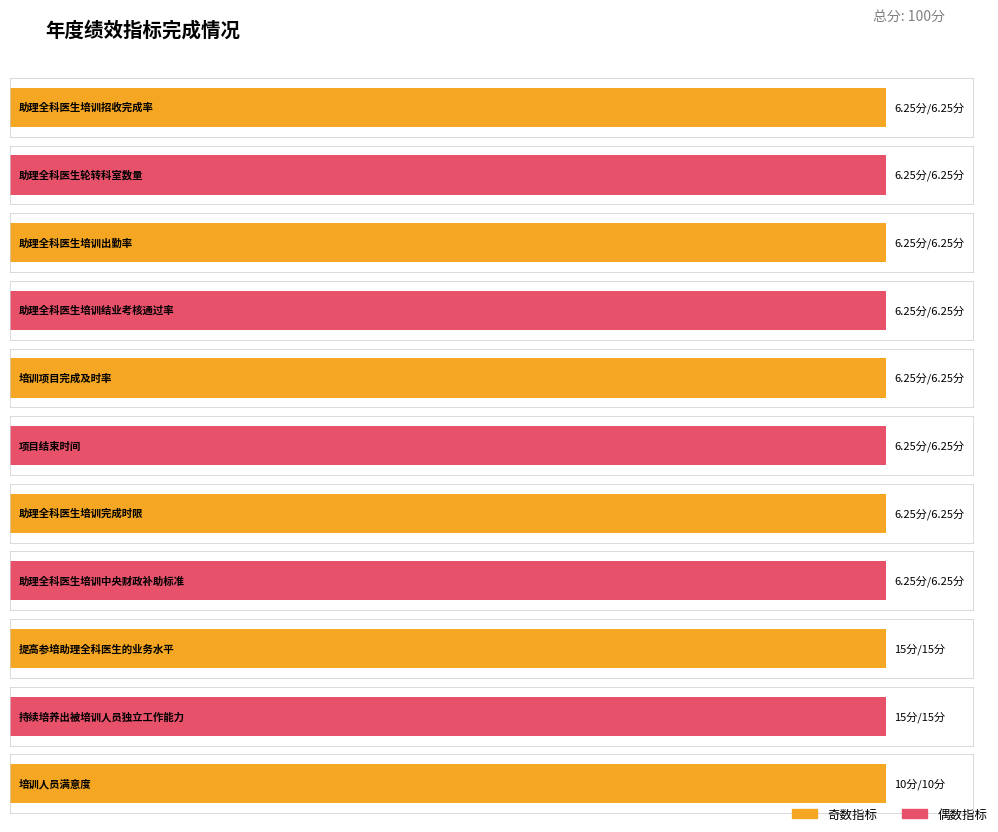

Does the chart contain stacked bars?

No